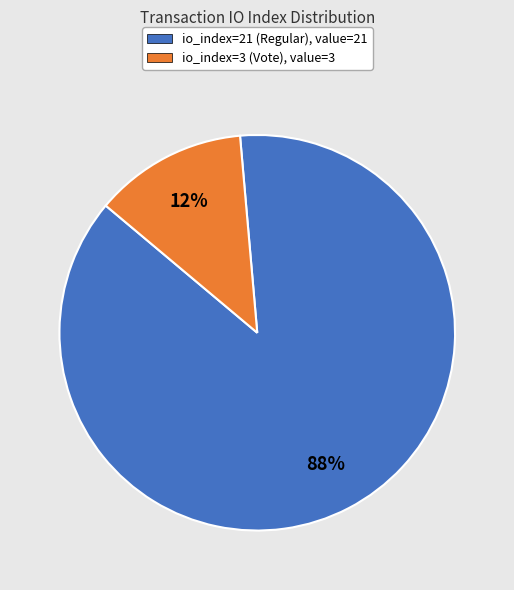

Do io_index=3 (Vote), value=3 and io_index=21 (Regular), value=21 together represent more than half of the pie?

Yes